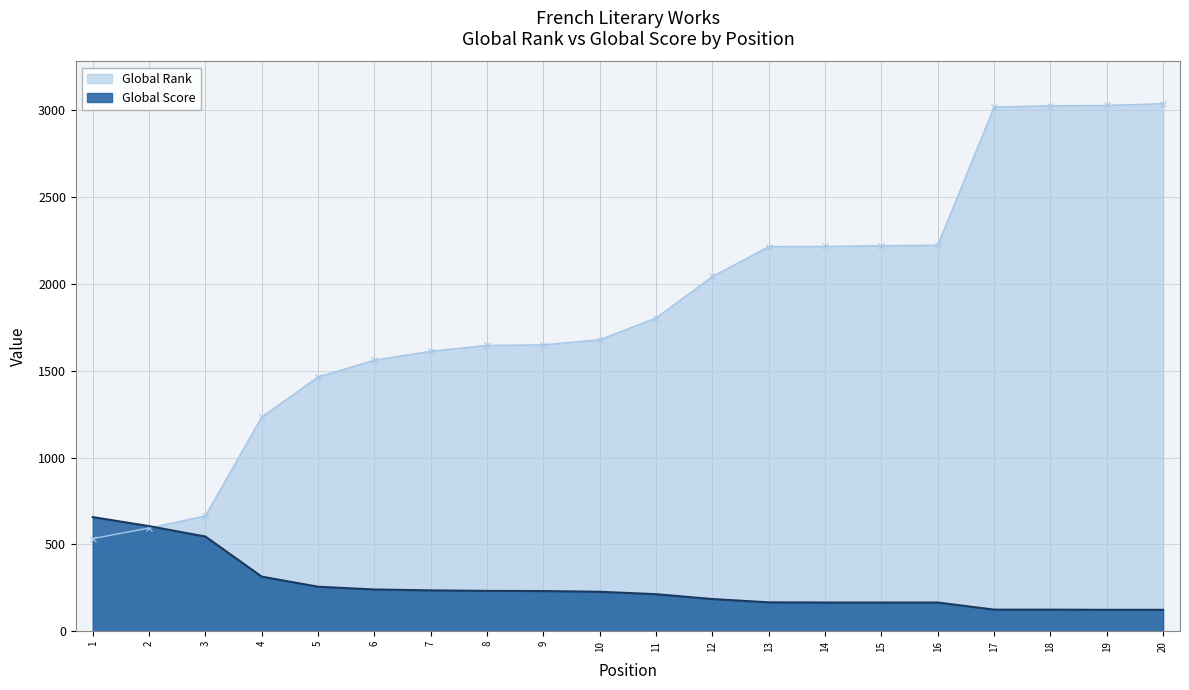

Rank the categories by Global Rank value from lowest to highest.

1, 2, 3, 4, 5, 6, 7, 8, 9, 10, 11, 12, 13, 14, 15, 16, 17, 18, 19, 20